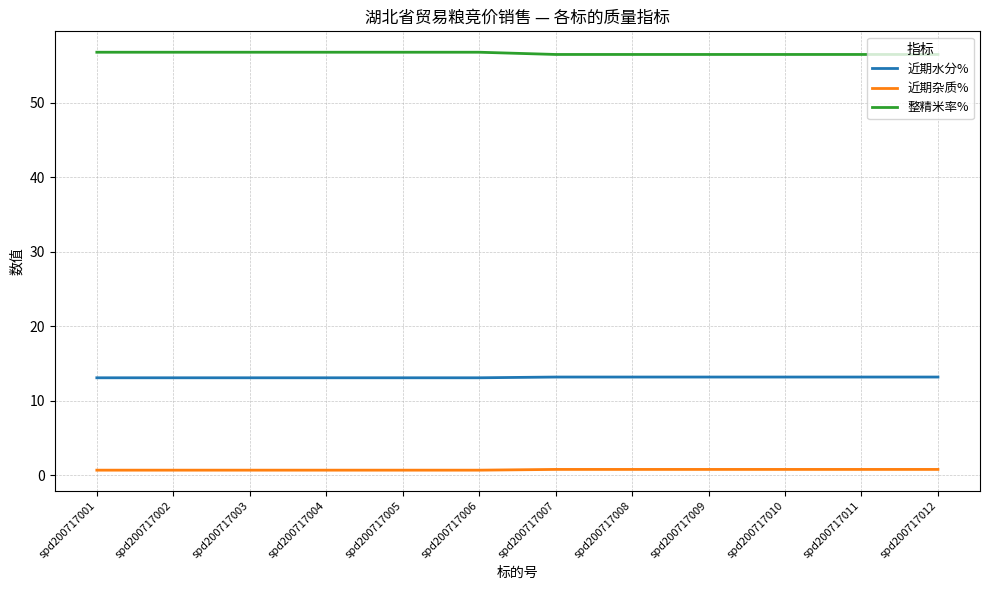

What is the maximum value for 整精米率%?

56.8